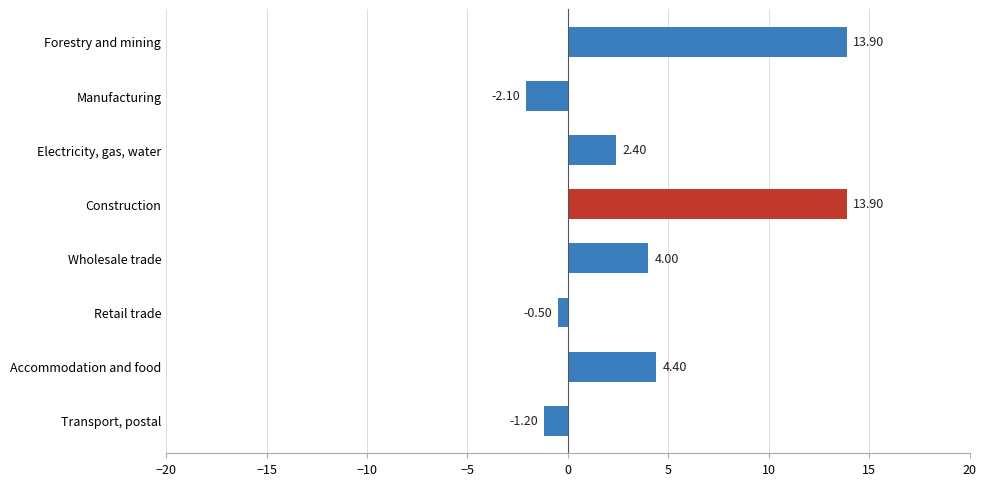

How many bars are there in total?

8